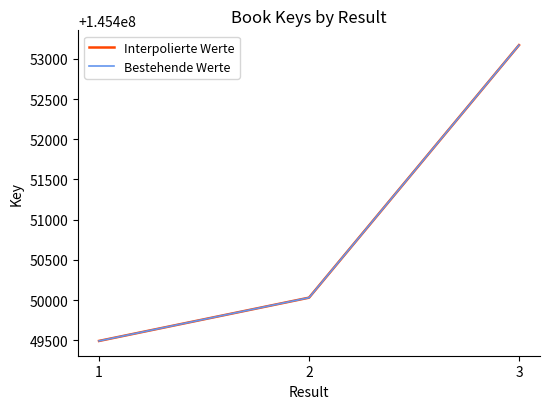

Rank the categories by Bestehende Werte value from lowest to highest.

1, 2, 3